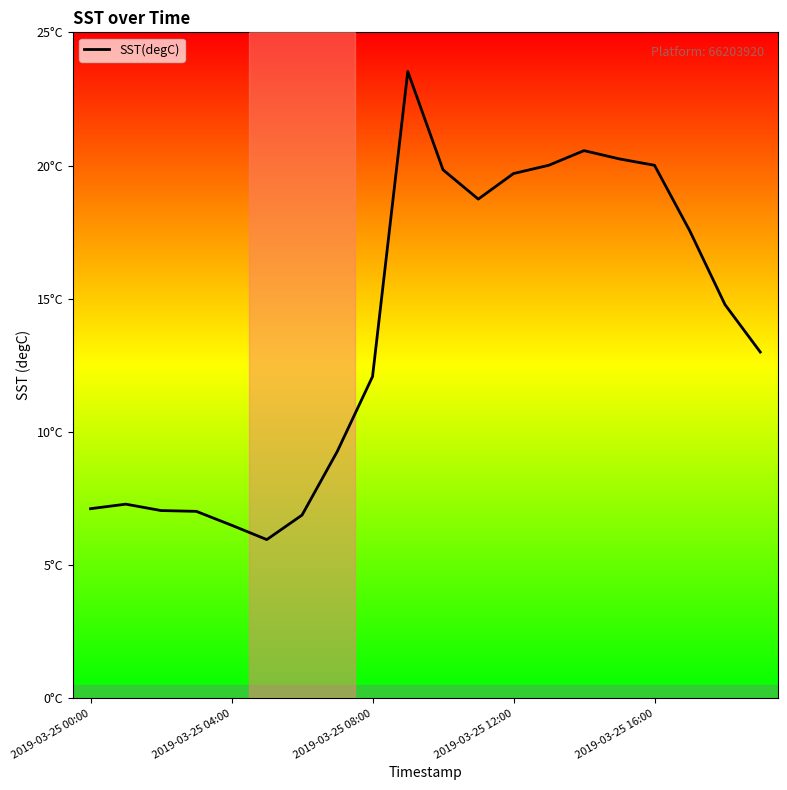

What is the label of the 15th point from the right?

5